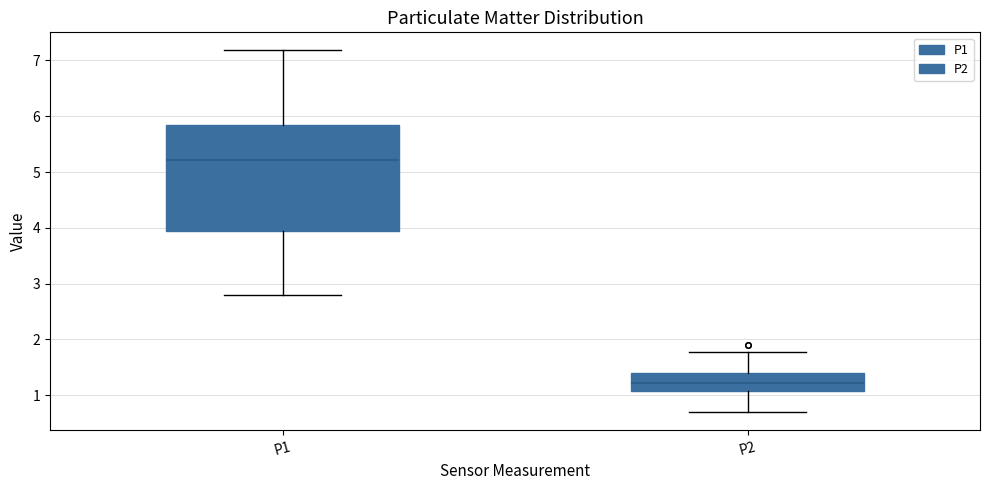

Which box is the tallest, from its lower edge to its upper edge?

P1